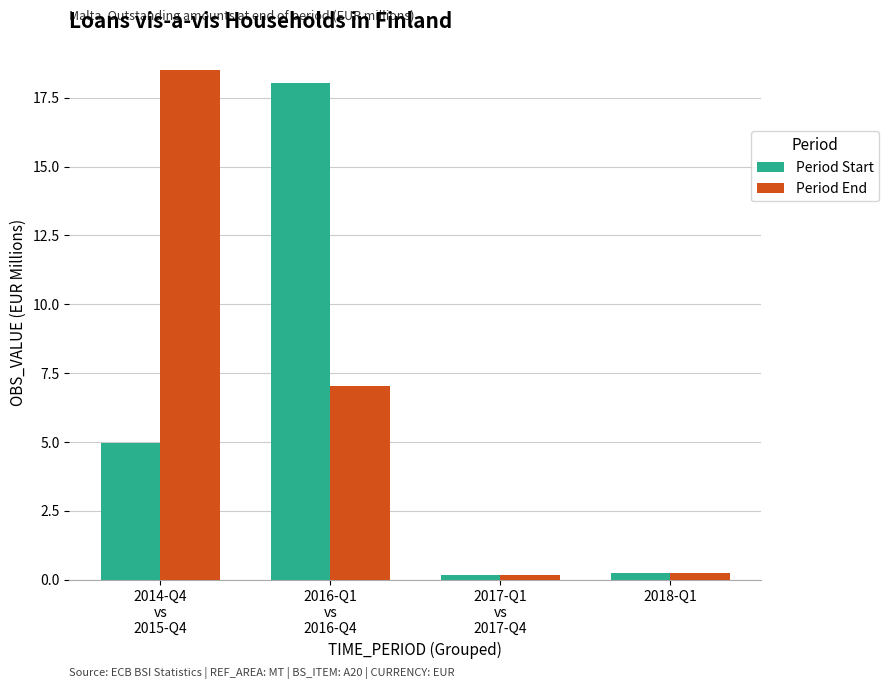

The value of Period Start at 2016-Q1
vs
2016-Q4 is 31.8. True or false?

False